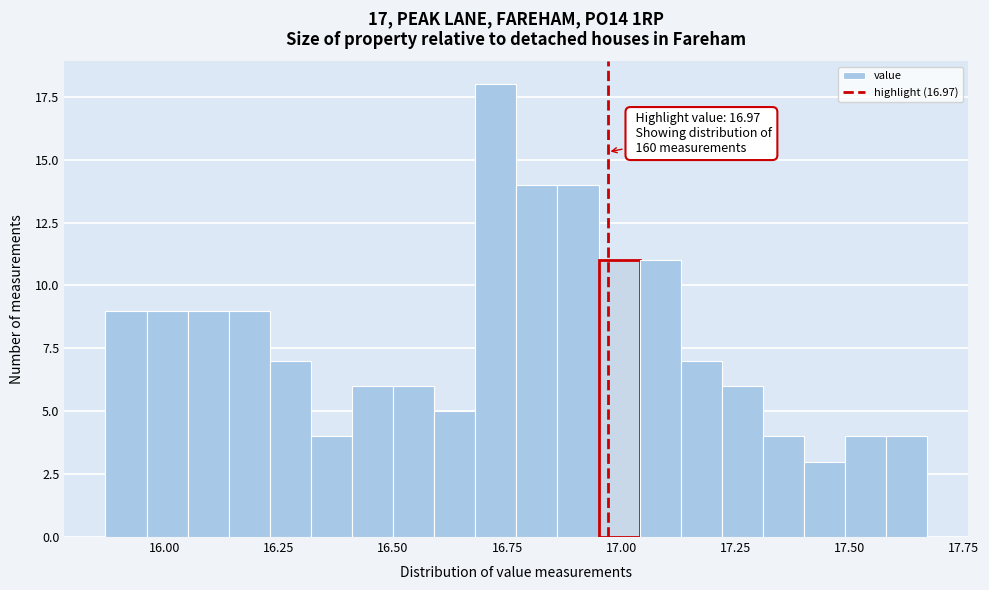

Read against the x-axis, roughly where is the centre of the tallest bar?

16.75